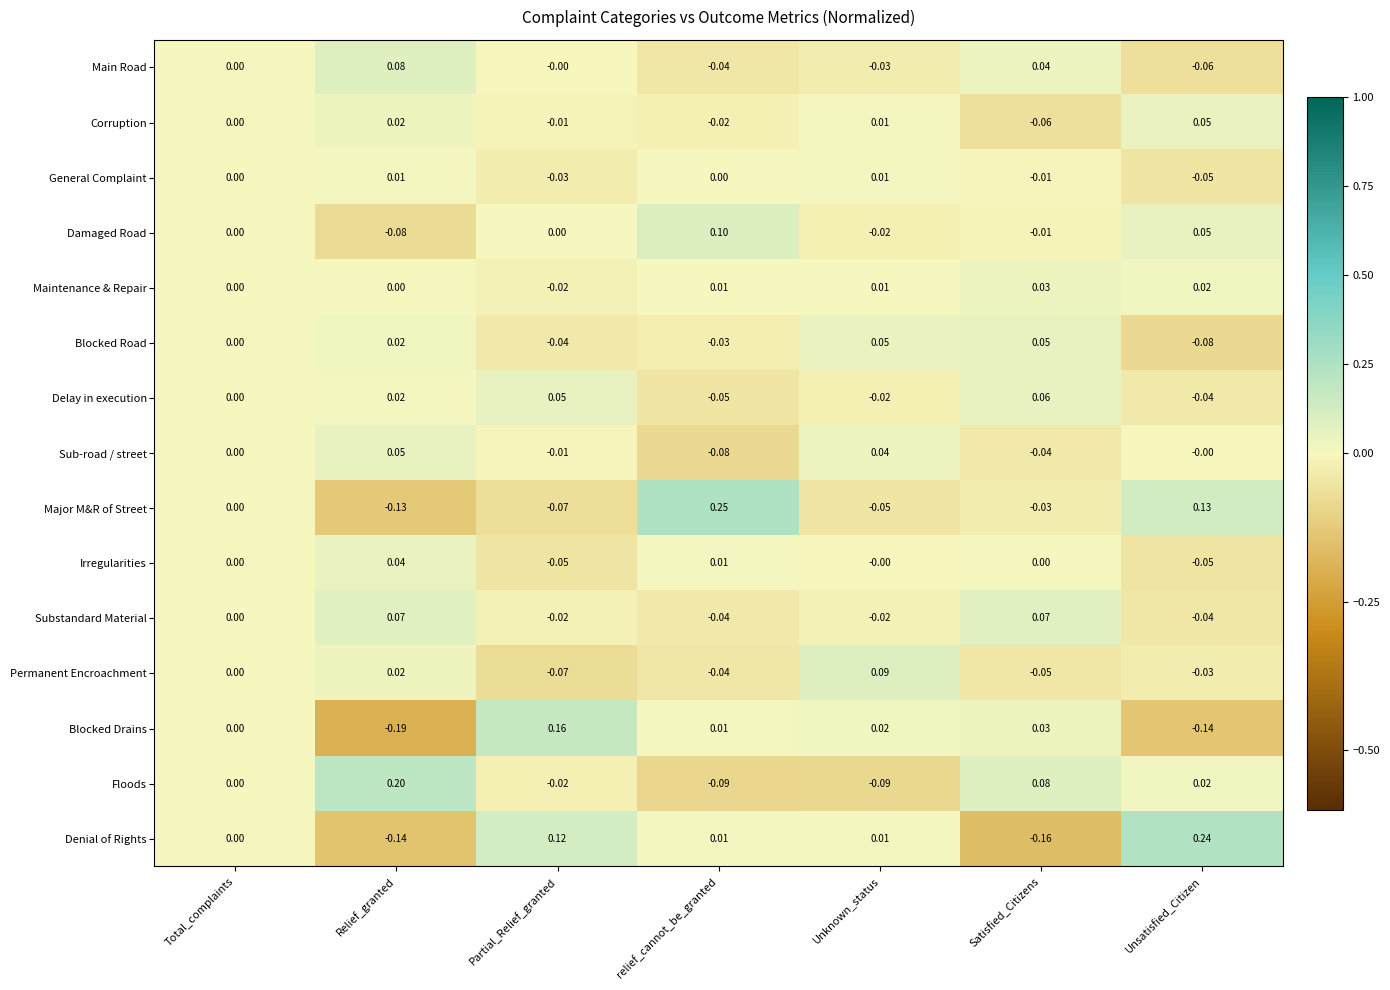

At which label does Sub-road / street reach its minimum?

relief_cannot_be_granted